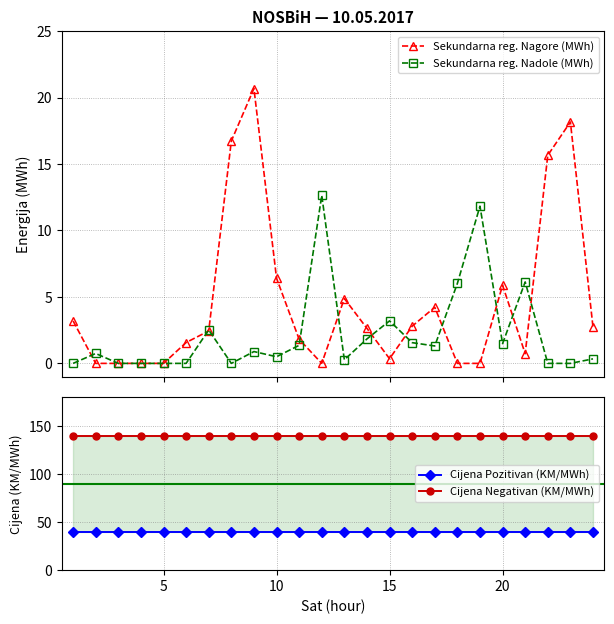

What is the highest value of the Sekundarna reg. Nadole (MWh) series?

12.6